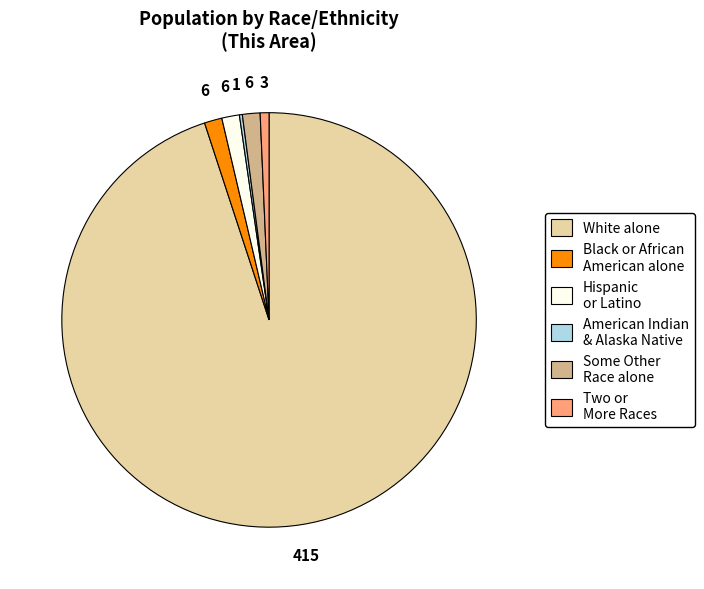

What is the largest slice in the pie chart?

White alone